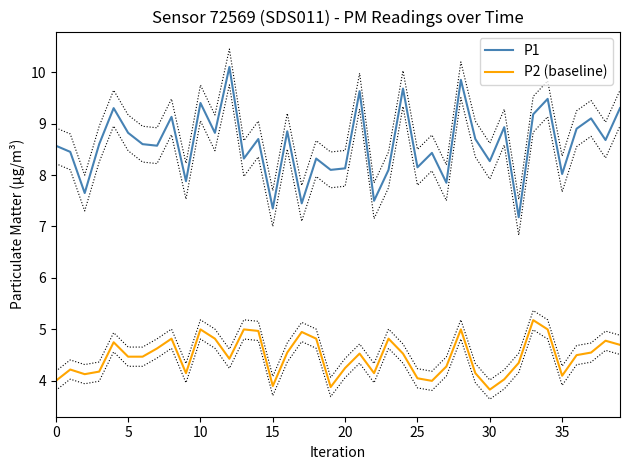

True or false: P2 (baseline) and P1 cross at least once.

False